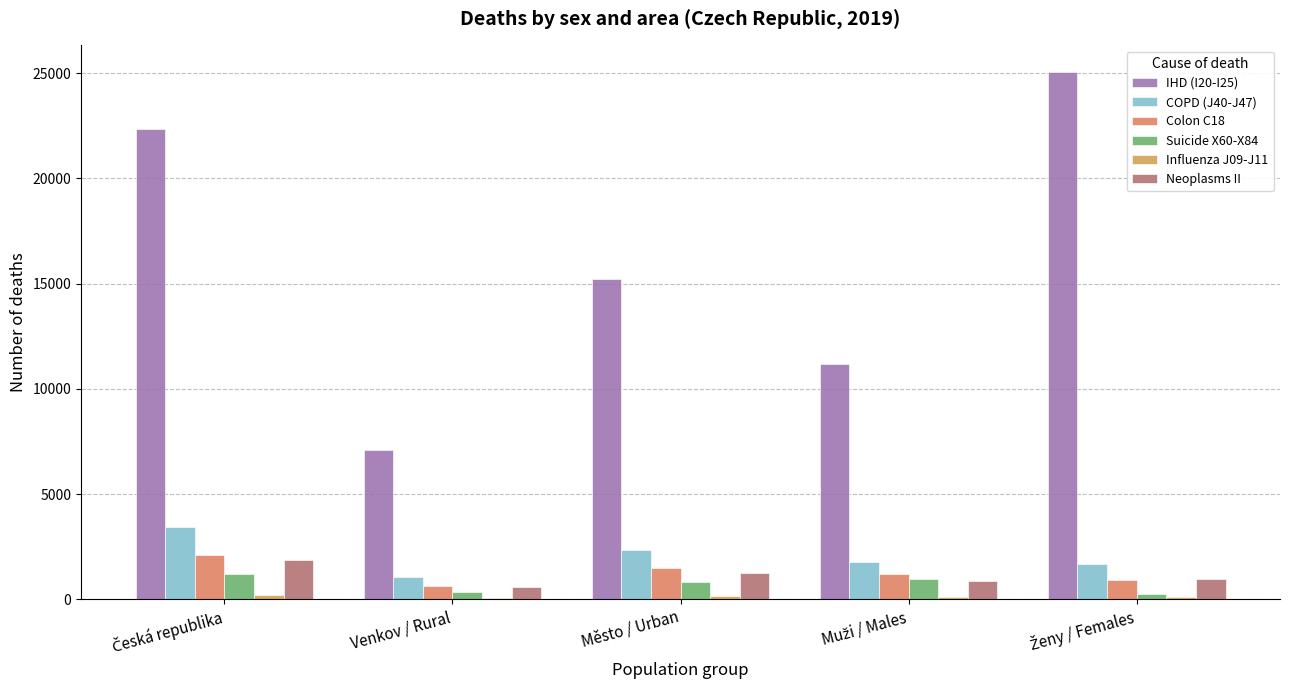

Are the bars horizontal?

No